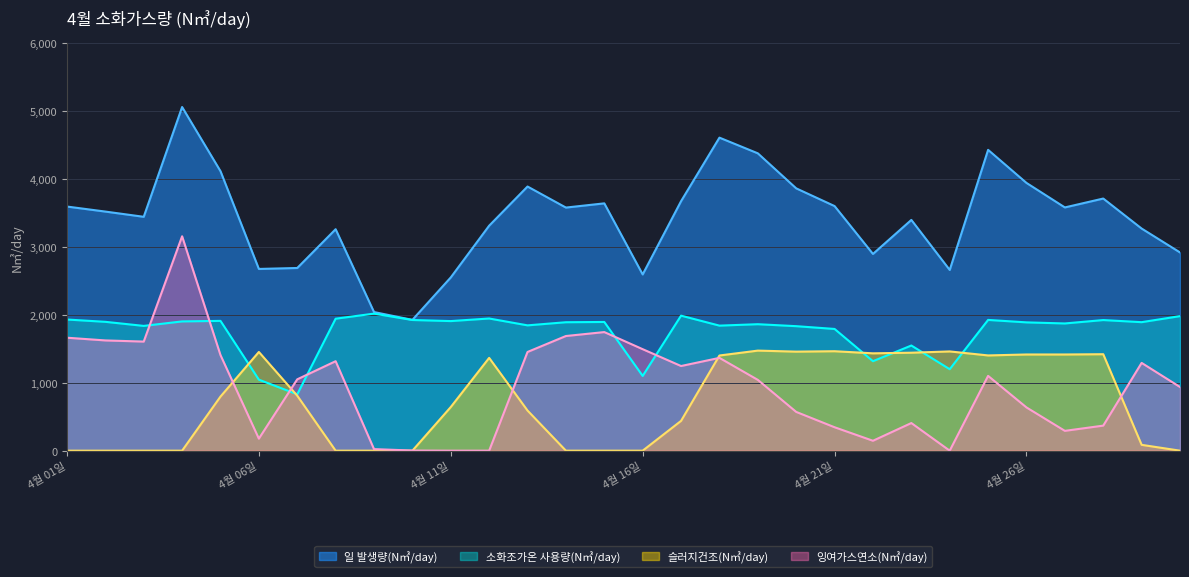

Which has a higher value, 4월 30일 or 4월 12일?

4월 12일